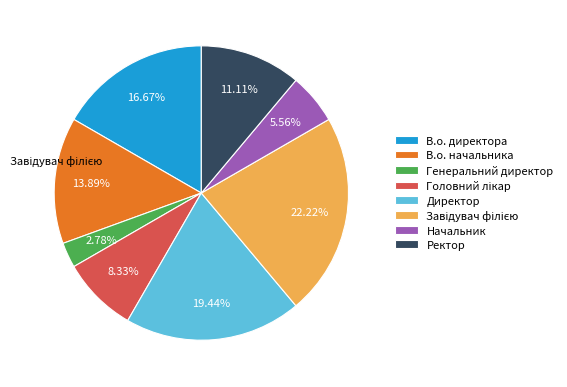

Is the sum of Генеральний директор and Директор greater than half?

No